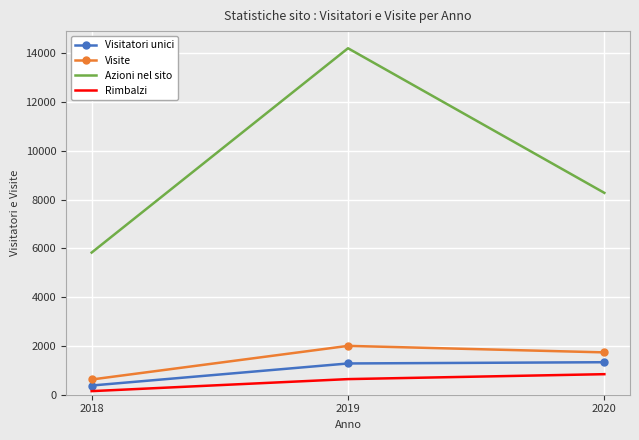

What is the difference between the maximum and minimum values in the Visite series?

1378